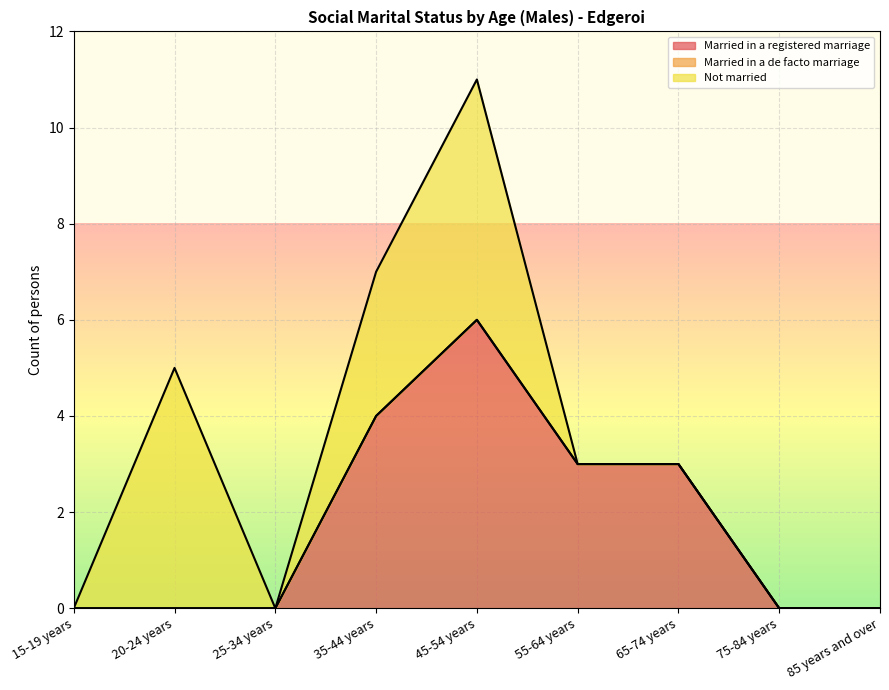

Reading right to left, what are all the values shown in this chart?

Married in a registered marriage: 0	0	3	3	6	4	0	0	0
Married in a de facto marriage: 0	0	0	0	0	0	0	0	0
Not married: 0	0	0	0	5	3	0	5	0